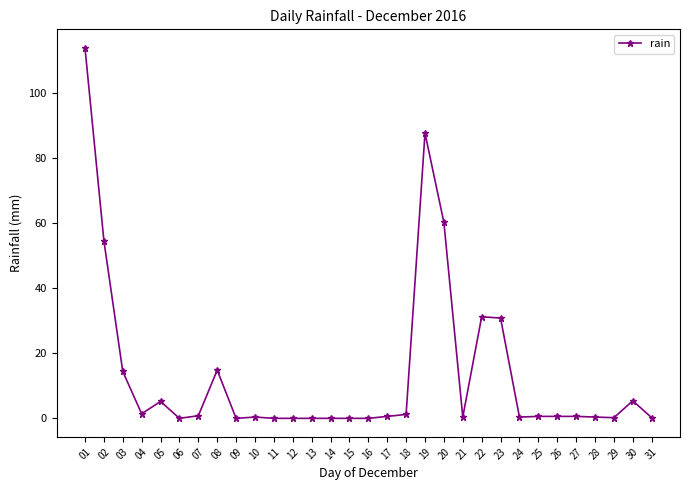

Where is the first local maximum?

05